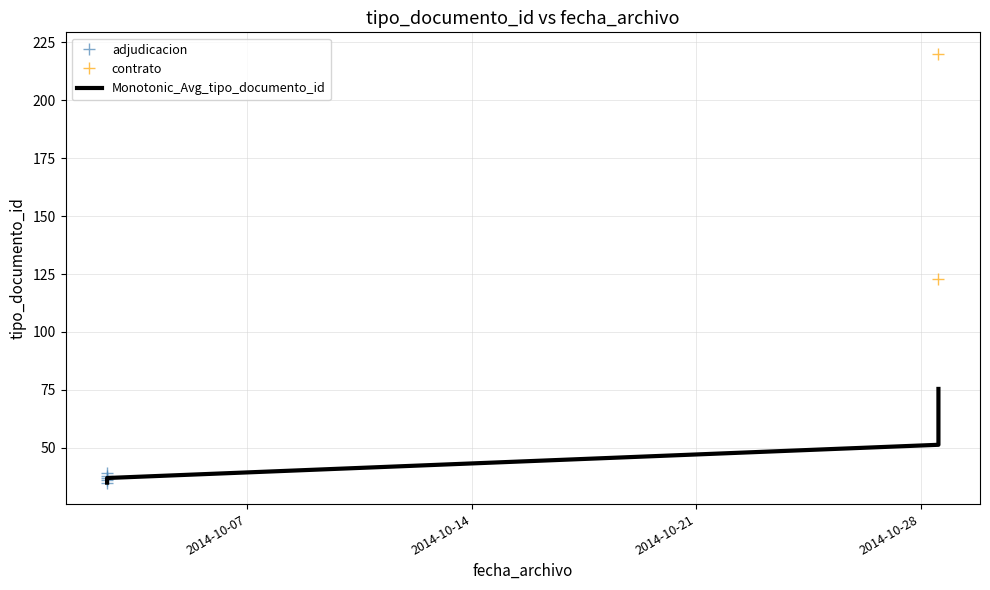

What value does the data have at 2014-10-02 14:55:42, to the nearest 50?

50